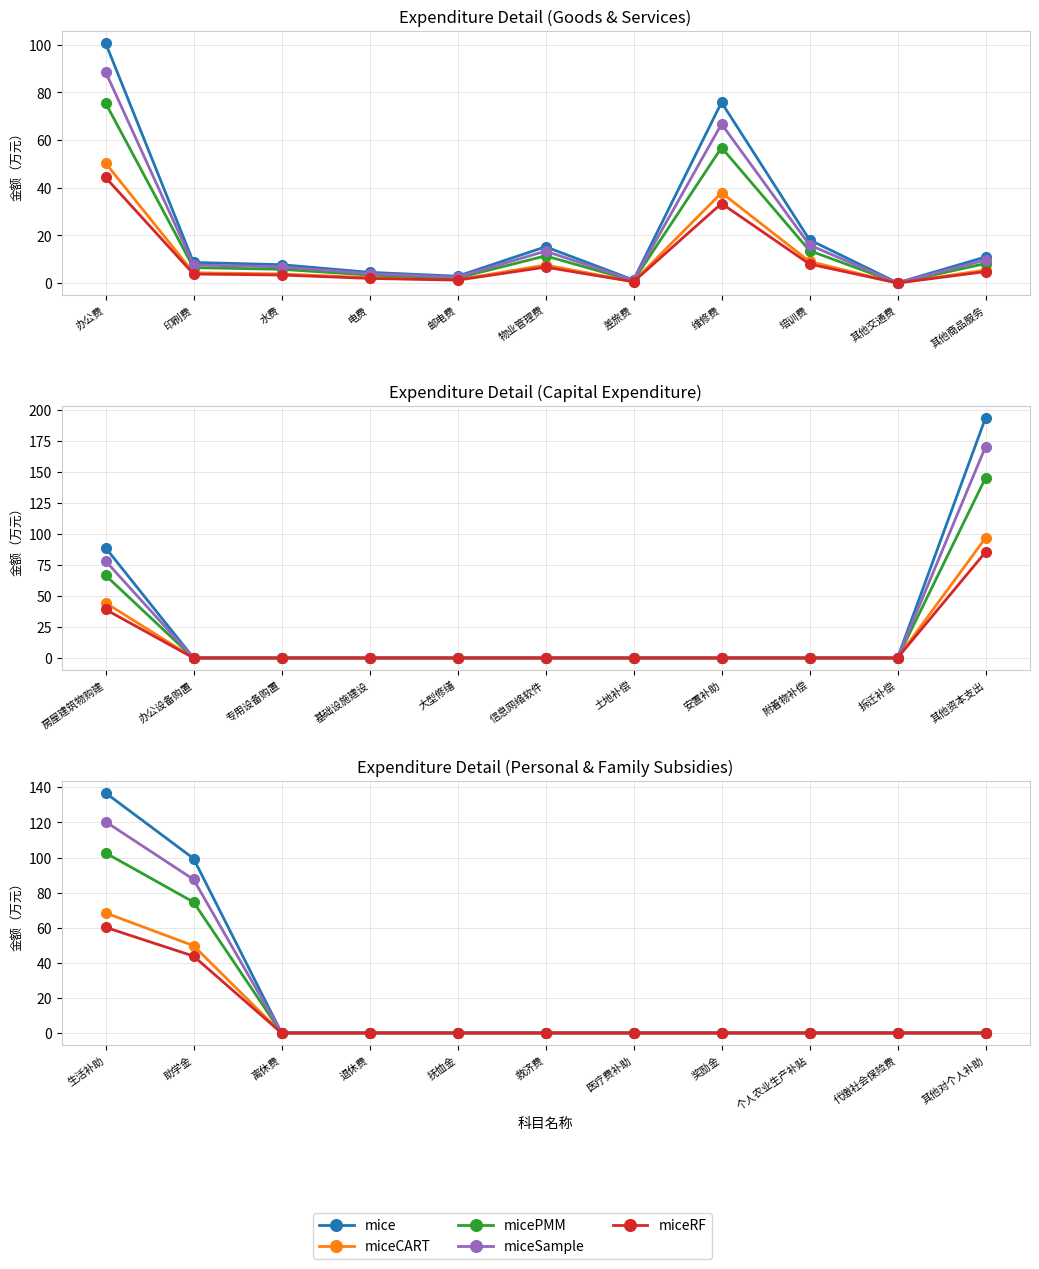

Is the value of miceRF at 抚恤金 greater than the value of miceSample at 救济费?

No